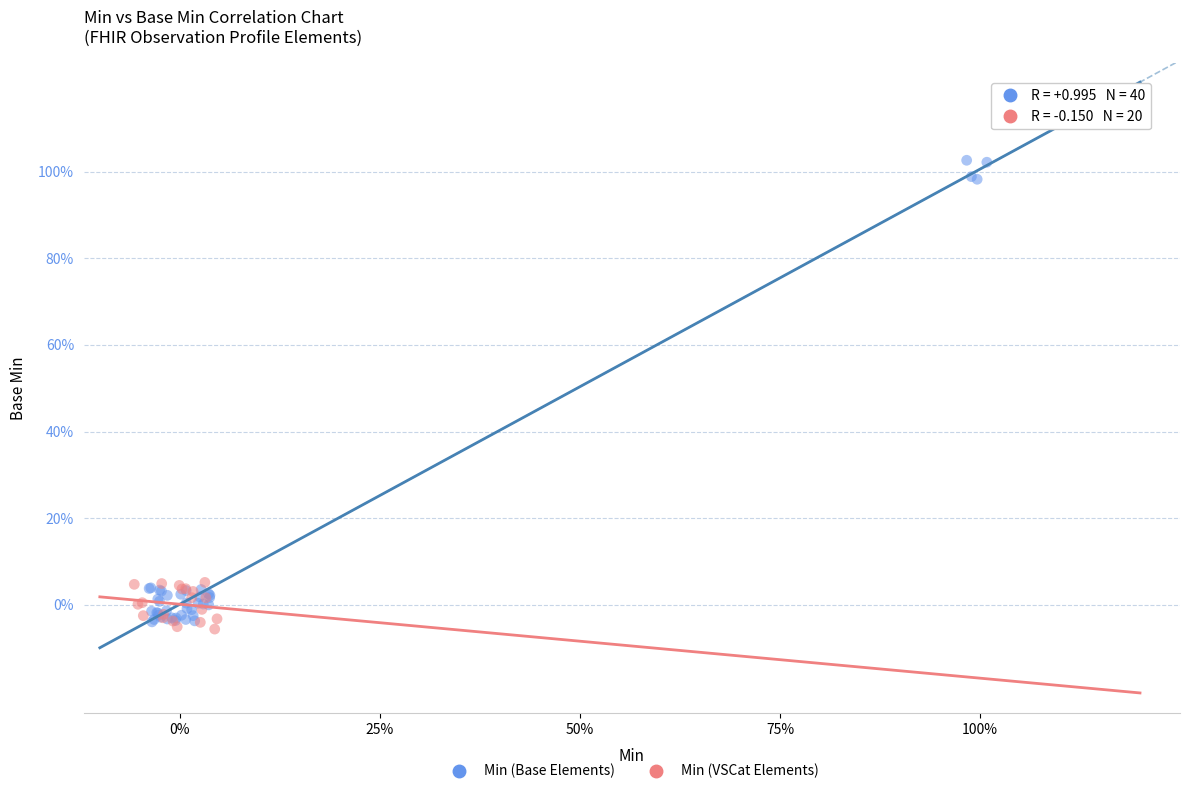

What are all the series names shown in the legend?

Min (Base Elements), Min (VSCat Elements)